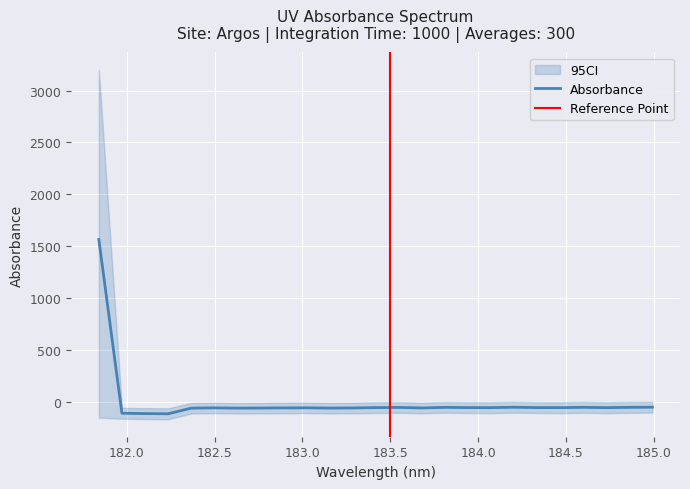

Where is the first local maximum?

182.498667305